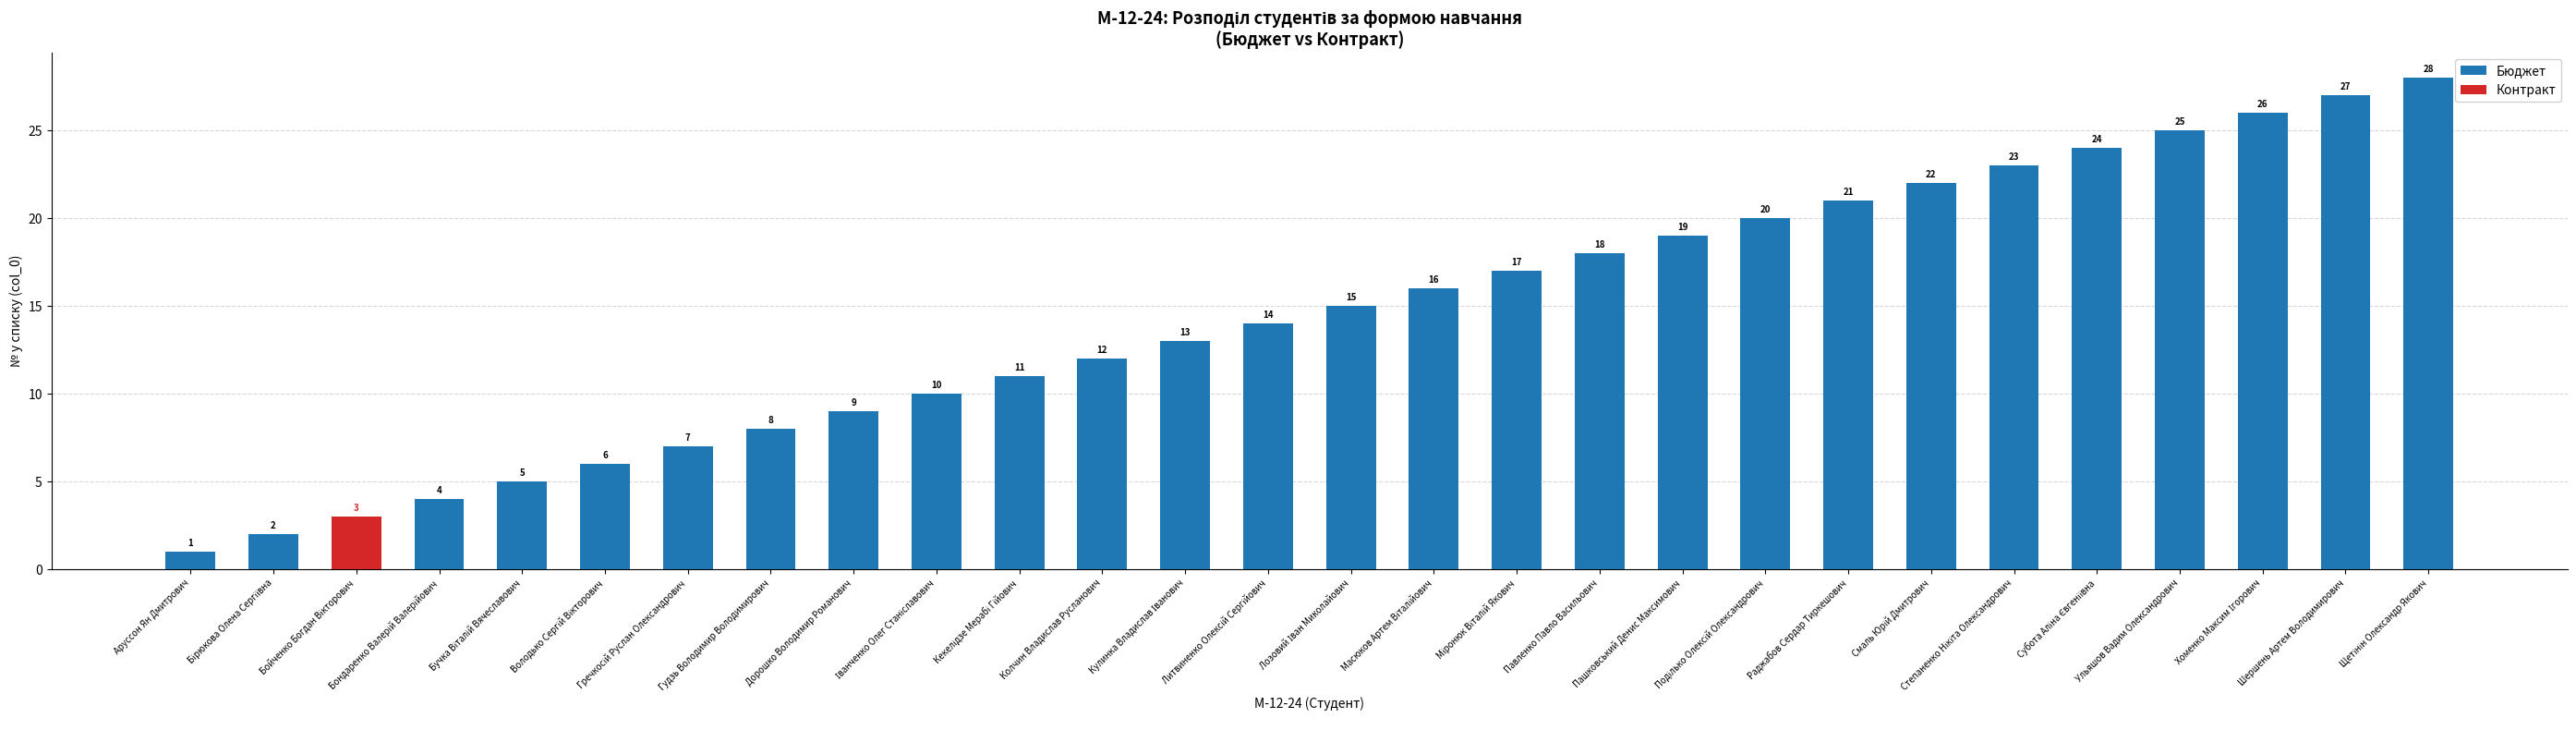

What is the average value of the Бюджет series?

15